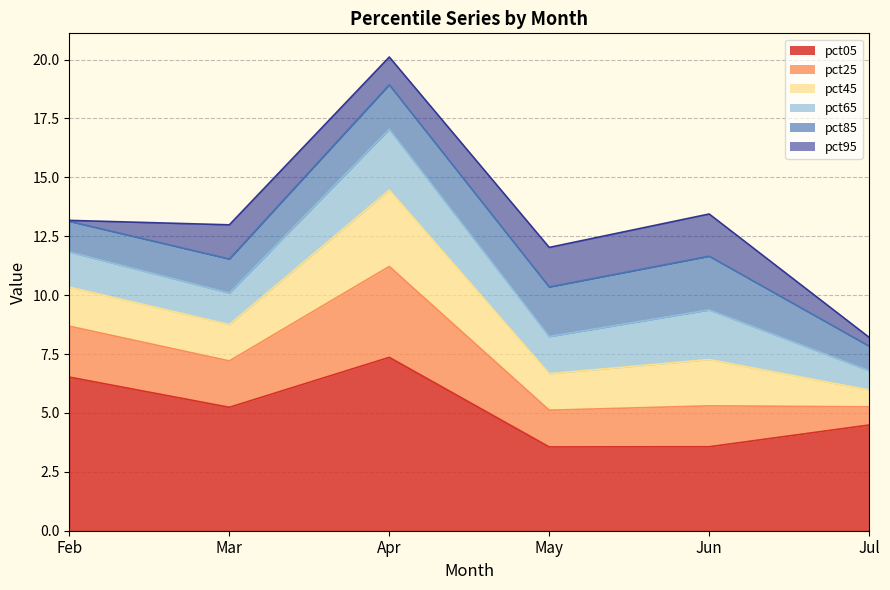

At which label does pct25 reach its peak?

Apr